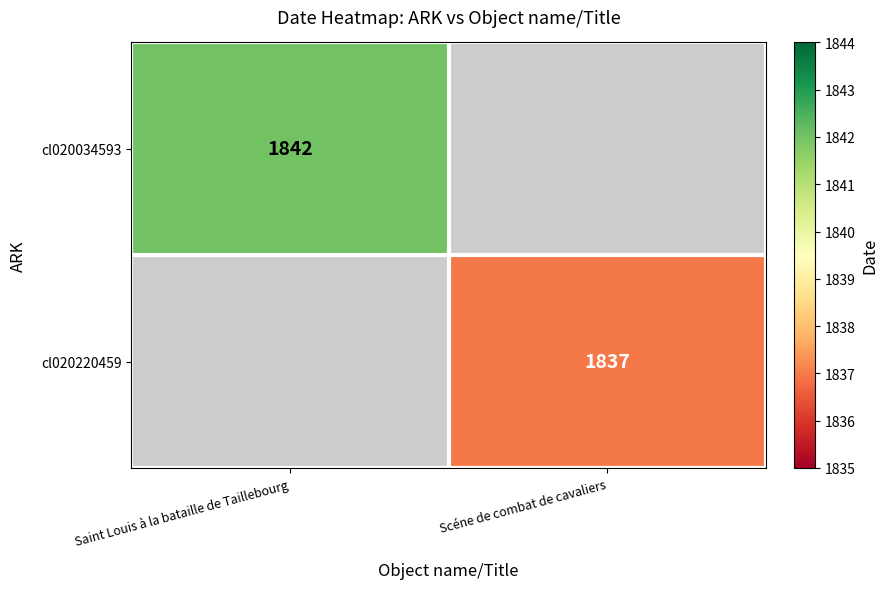

True or false: cl020220459 has a value of 1837 at Scéne de combat de cavaliers.

True